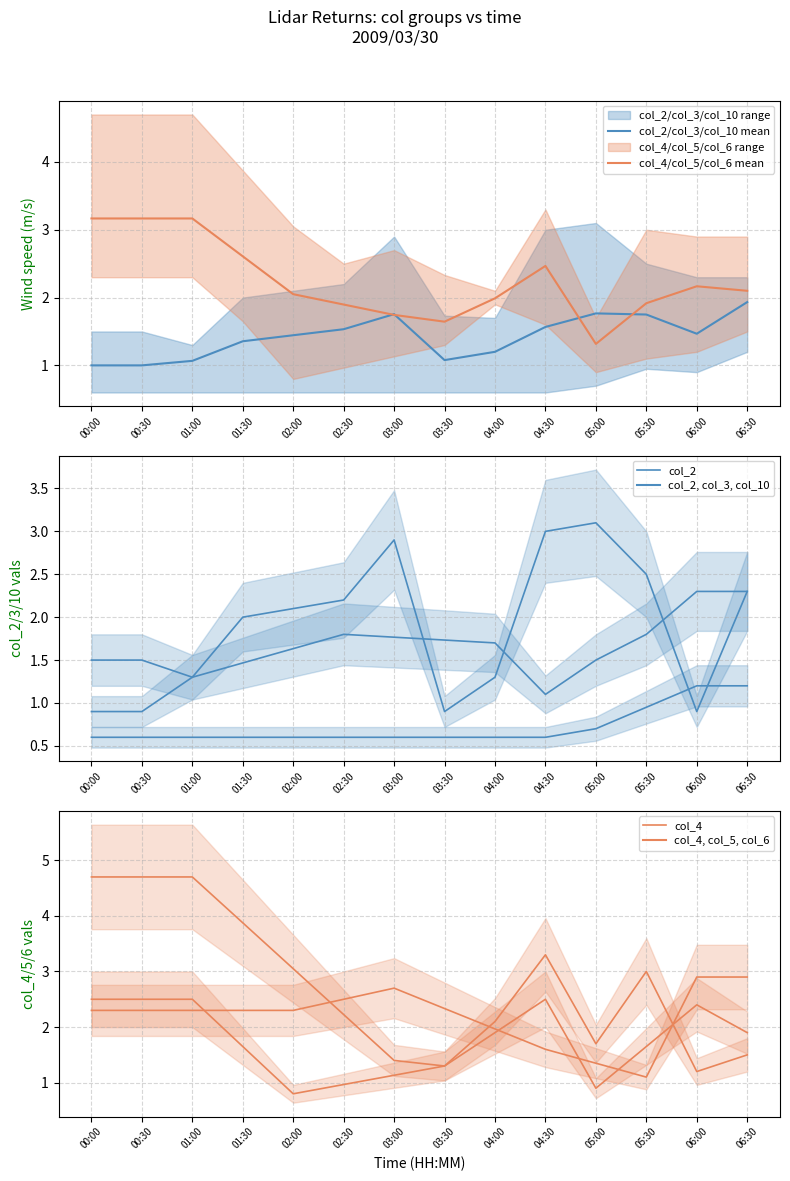

Does the chart display data point markers on the line(s)?

No